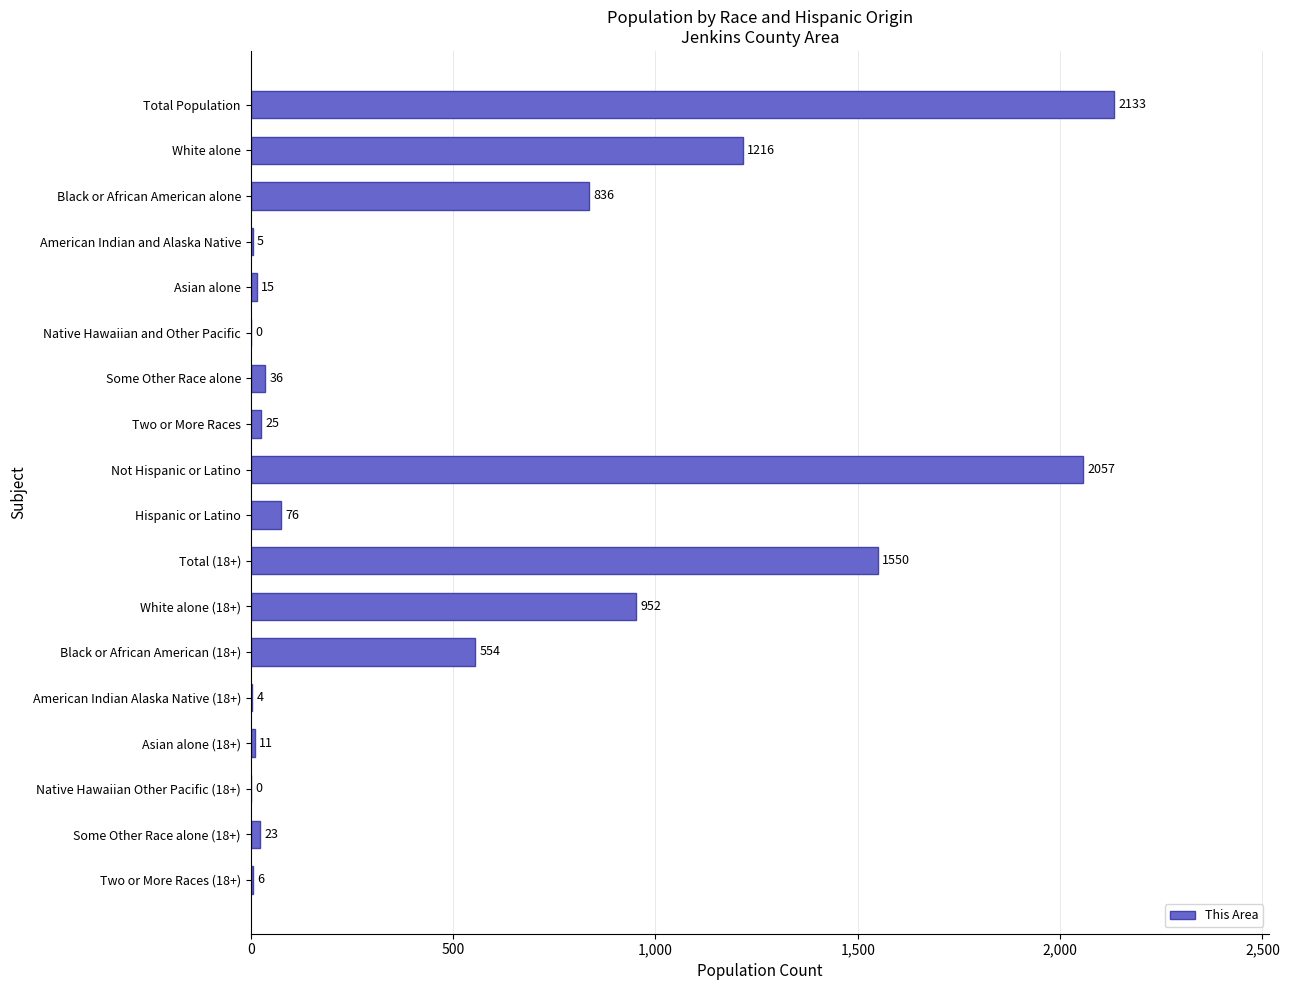

Between Asian alone (18+) and Total Population, which is larger?

Total Population